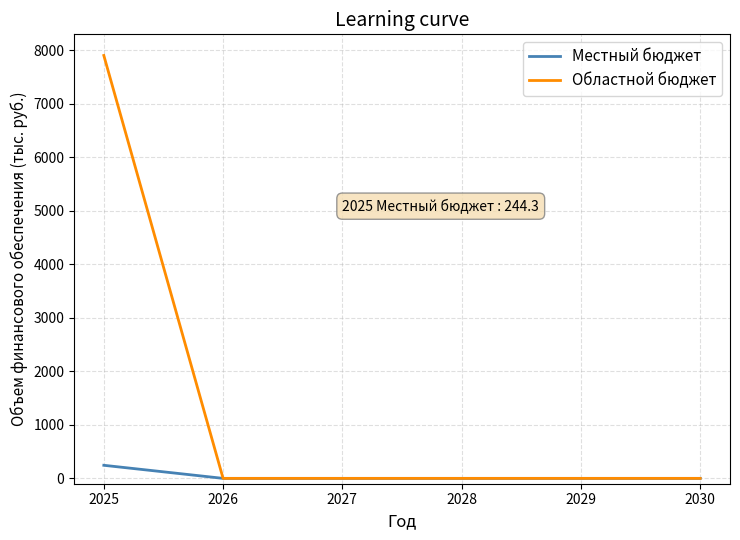

What is the spread (max minus min) of values at 2025?

7655.7